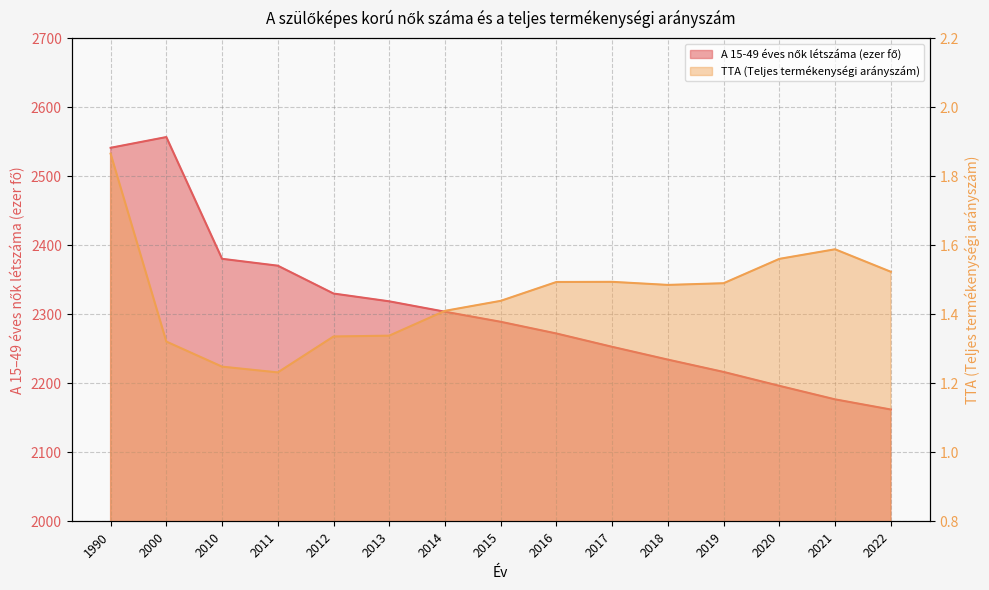

True or false: TTA (Teljes termékenységi arányszám) and A 15-49 éves nők létszáma (ezer fő) cross at least once.

False